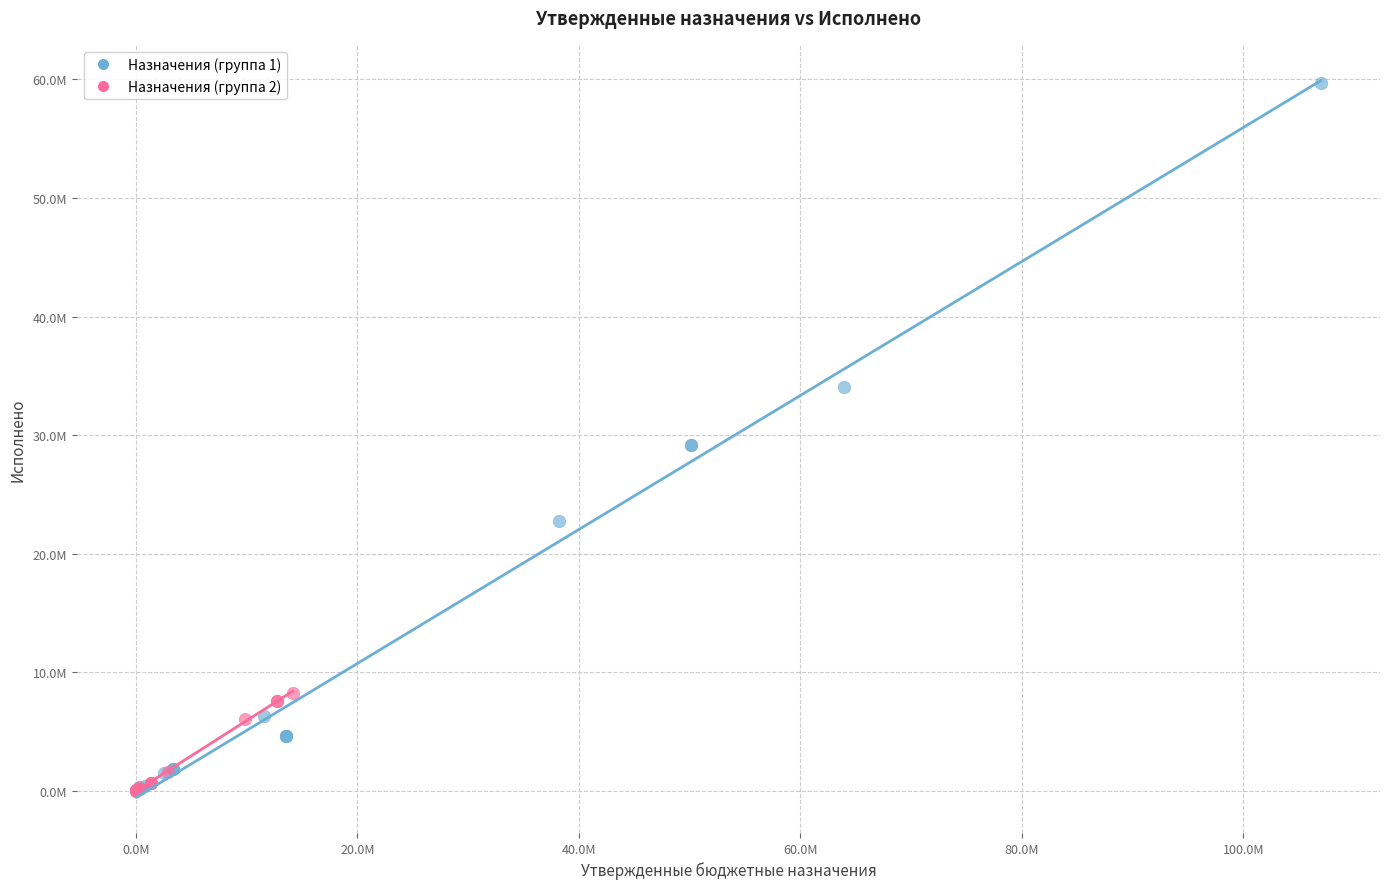

Which series reaches the maximum Y coordinate?

Назначения (группа 1)